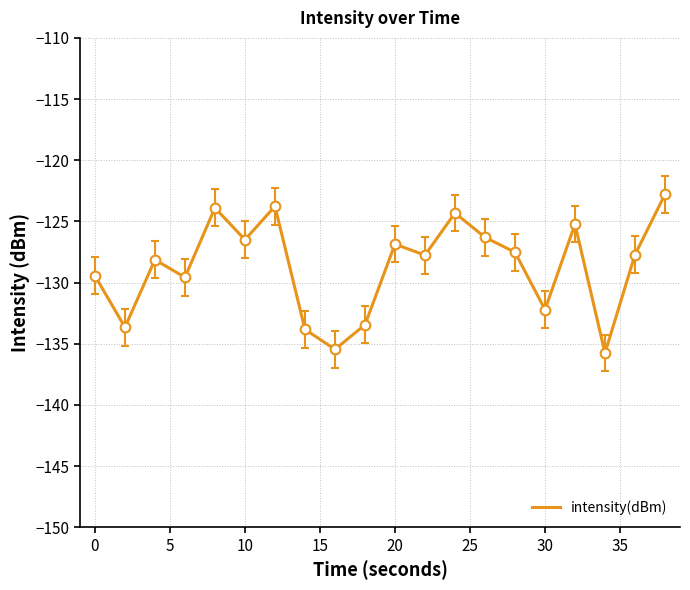

Reading left to right, transcribe all the data shown in this chart.

-129.4	-133.7	-128.1	-129.6	-123.9	-126.5	-123.8	-133.8	-135.5	-133.5	-126.9	-127.8	-124.3	-126.3	-127.5	-132.2	-125.2	-135.8	-127.7	-122.8